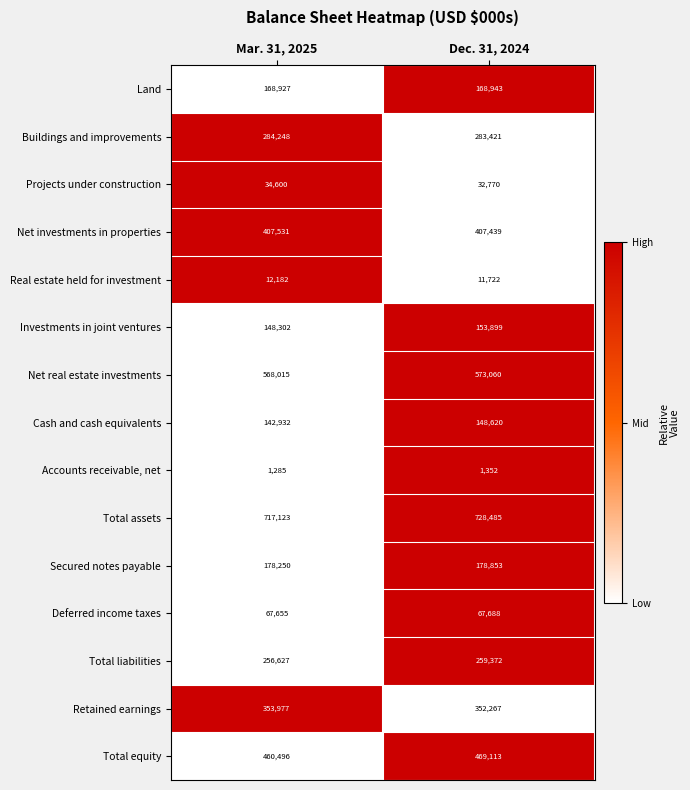

What is the average value of the Net investments in properties series?

407485